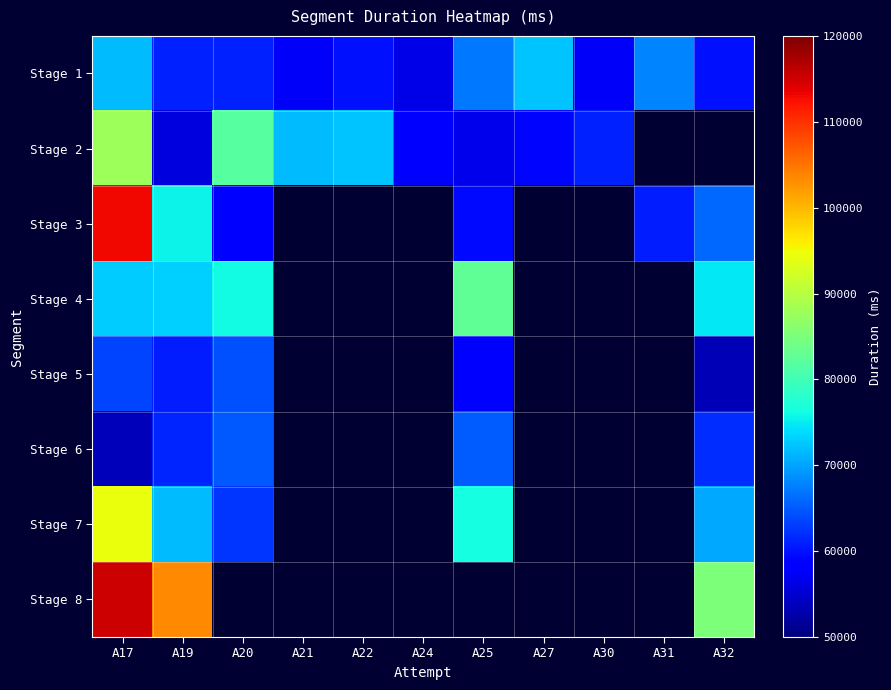

At which label is Stage 4 closest to 77817?

A20